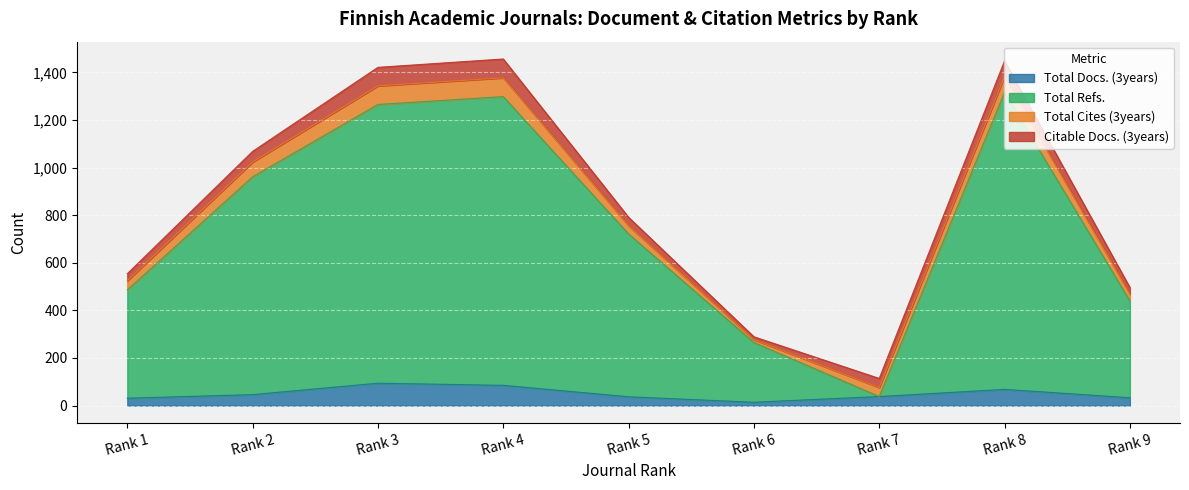

What are all the series names shown in the legend?

Total Docs. (3years), Total Refs., Total Cites (3years), Citable Docs. (3years)